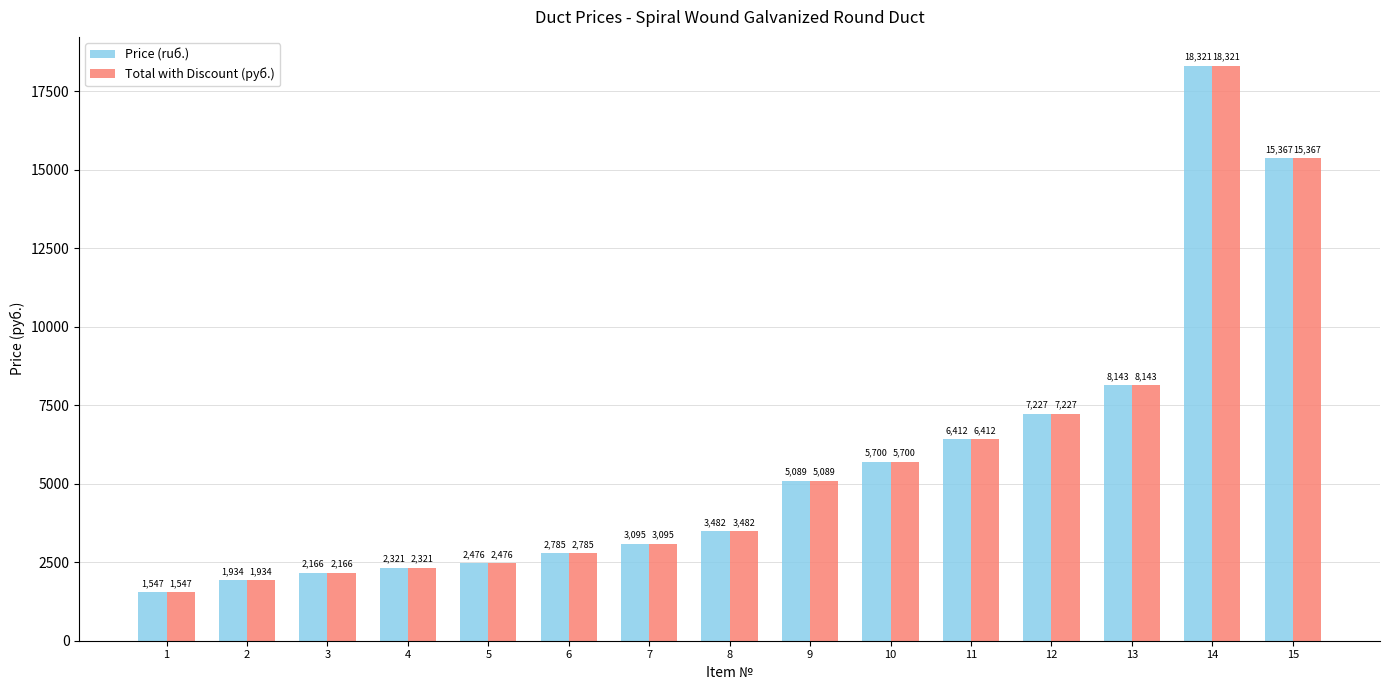

What is the difference between the maximum and second lowest values in the Price (ruб.) series?

16387.0